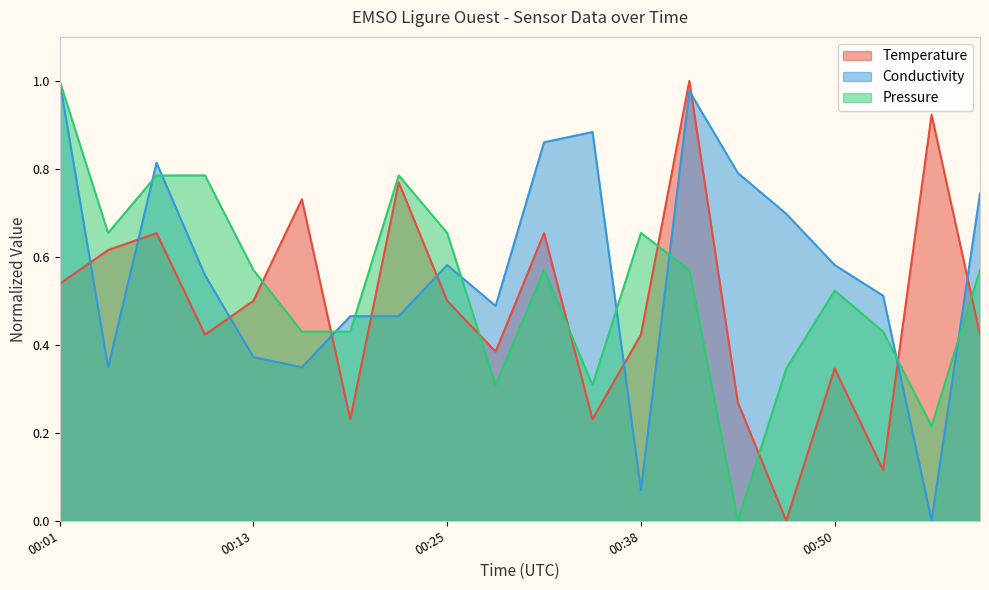

Does the chart display data point markers on the line(s)?

No